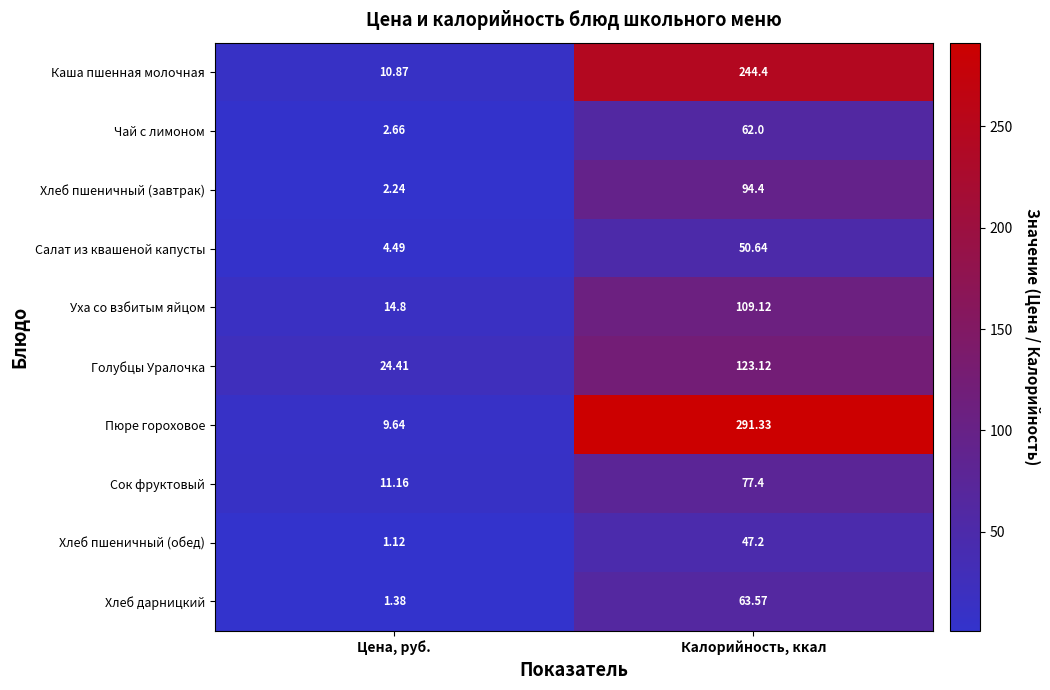

Which category has the highest value across all series?

Калорийность, ккал